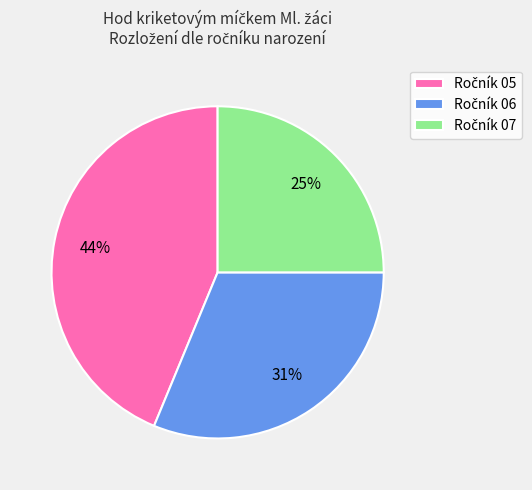

How many segments does this pie chart have?

3